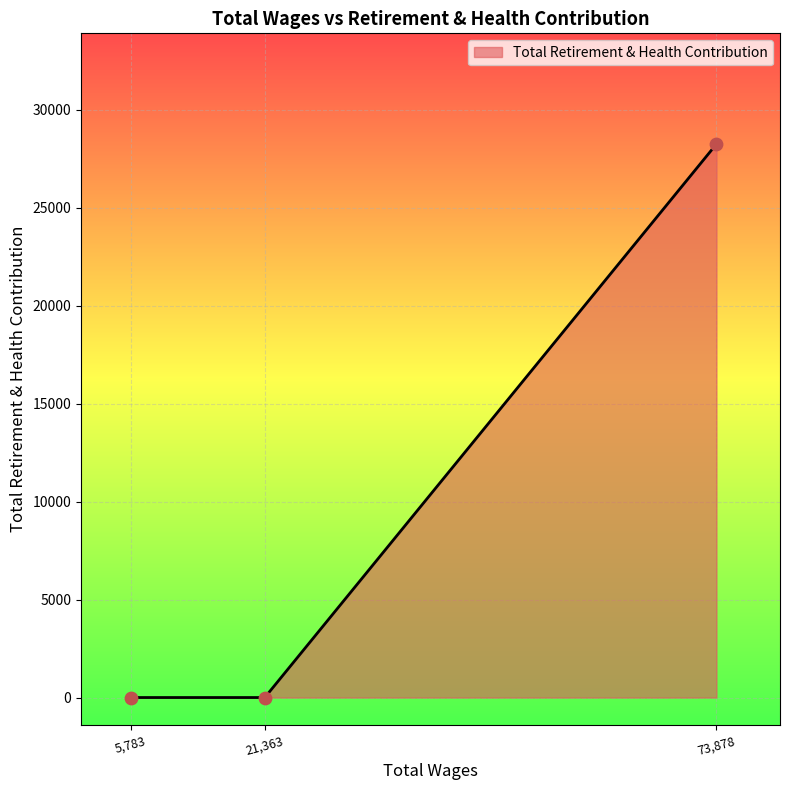

Which has a higher value, 21,363 or 73,878?

73,878